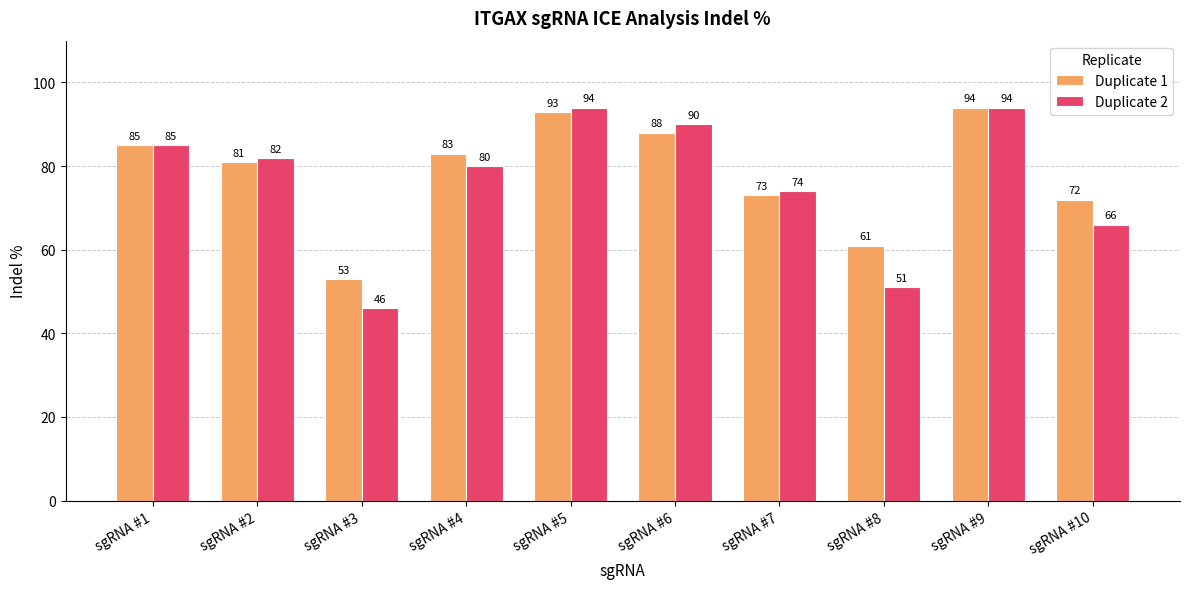

Count the number of data series in this chart.

2